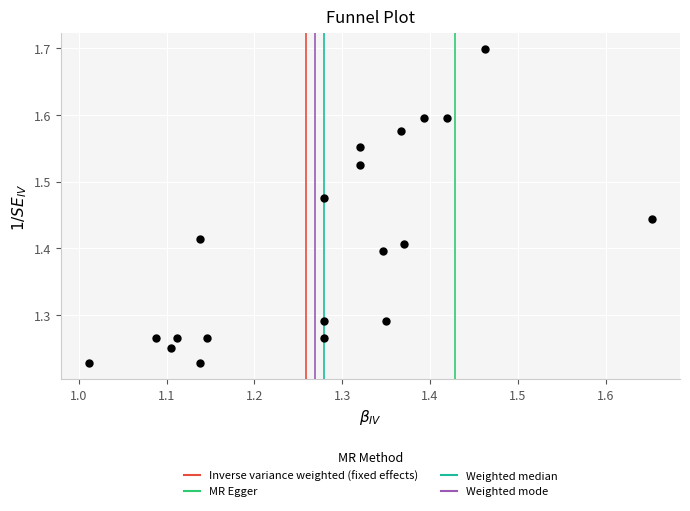

What is the range of X values (max minus min)?

0.6